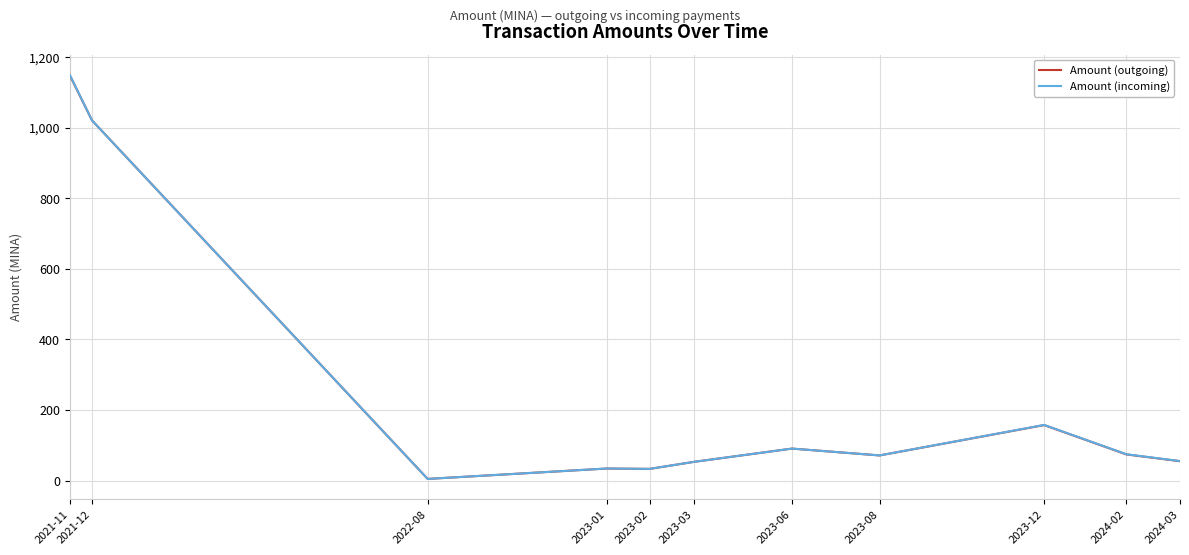

What is the minimum value shown in the chart?

4.5